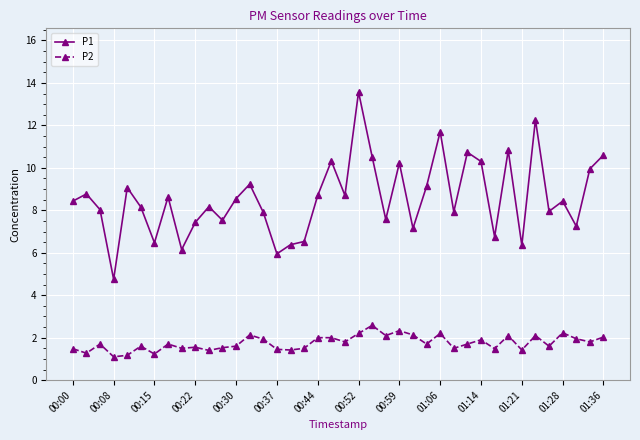

Rank the series by their maximum value, from lowest to highest.

P2, P1